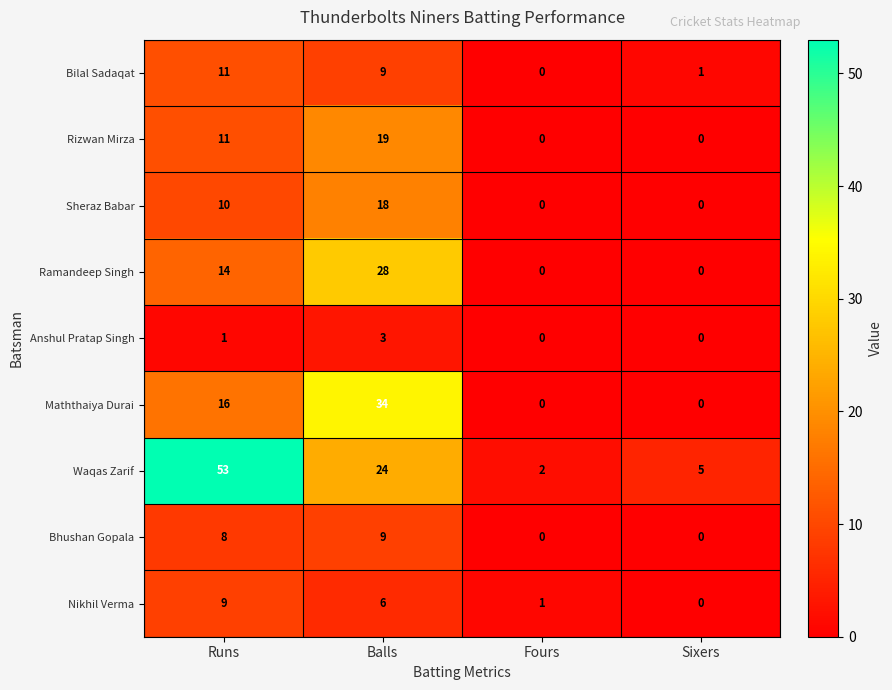

At which category is the sum across all series the highest?

Balls